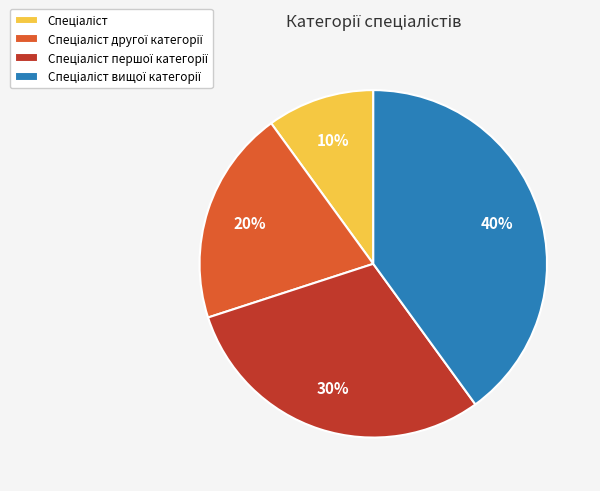

Does any single category account for the majority?

No